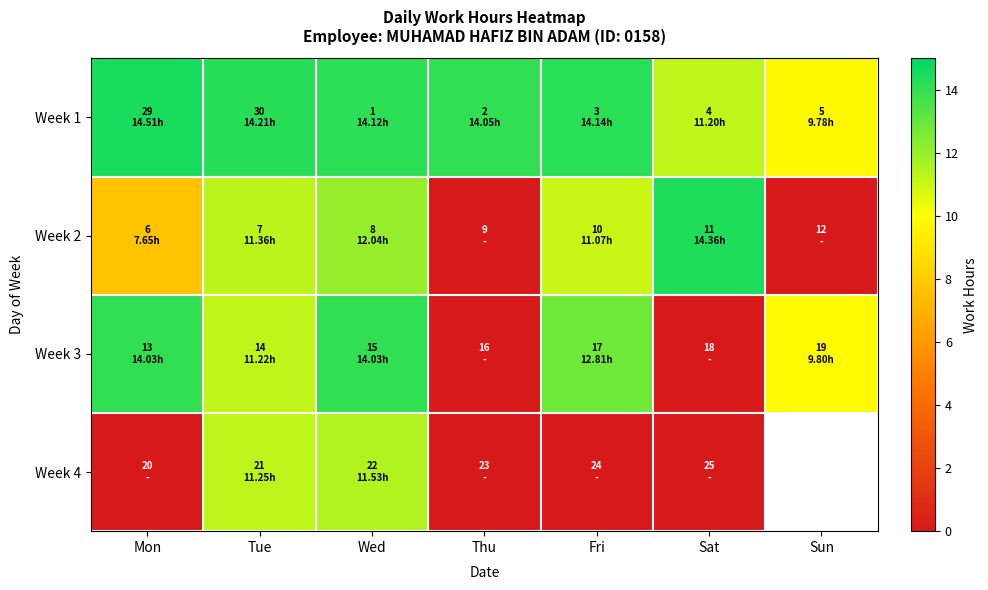

What is the spread (max minus min) of values at Wed?

2.6